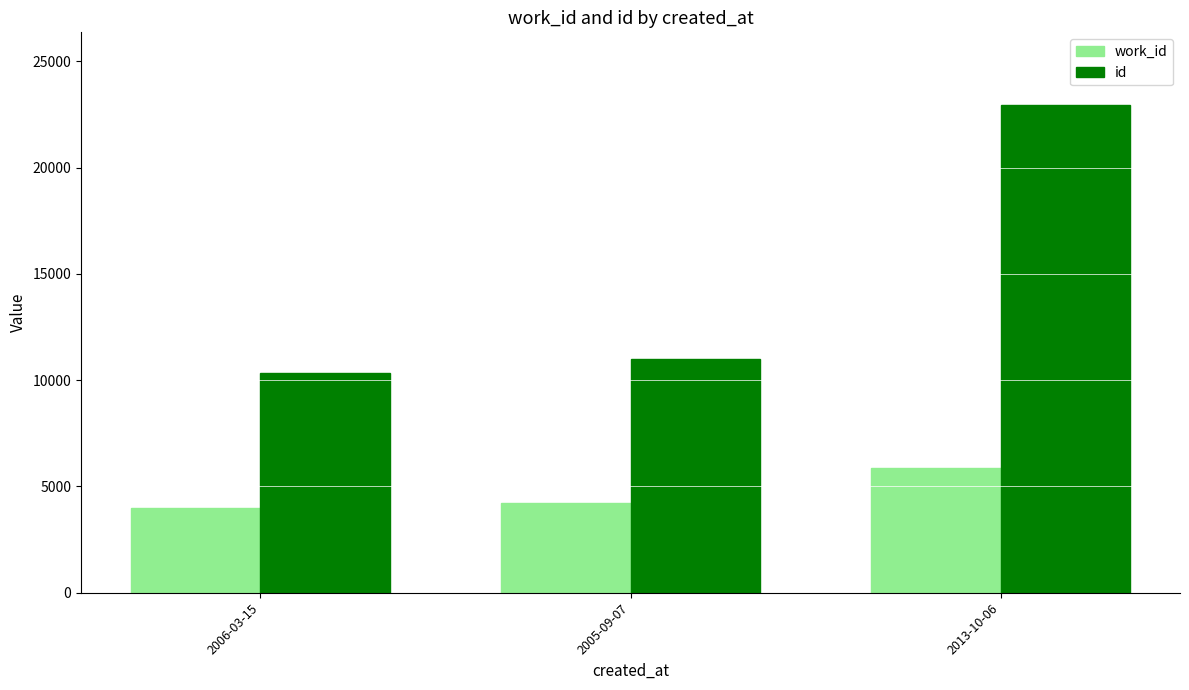

Count the number of data series in this chart.

2